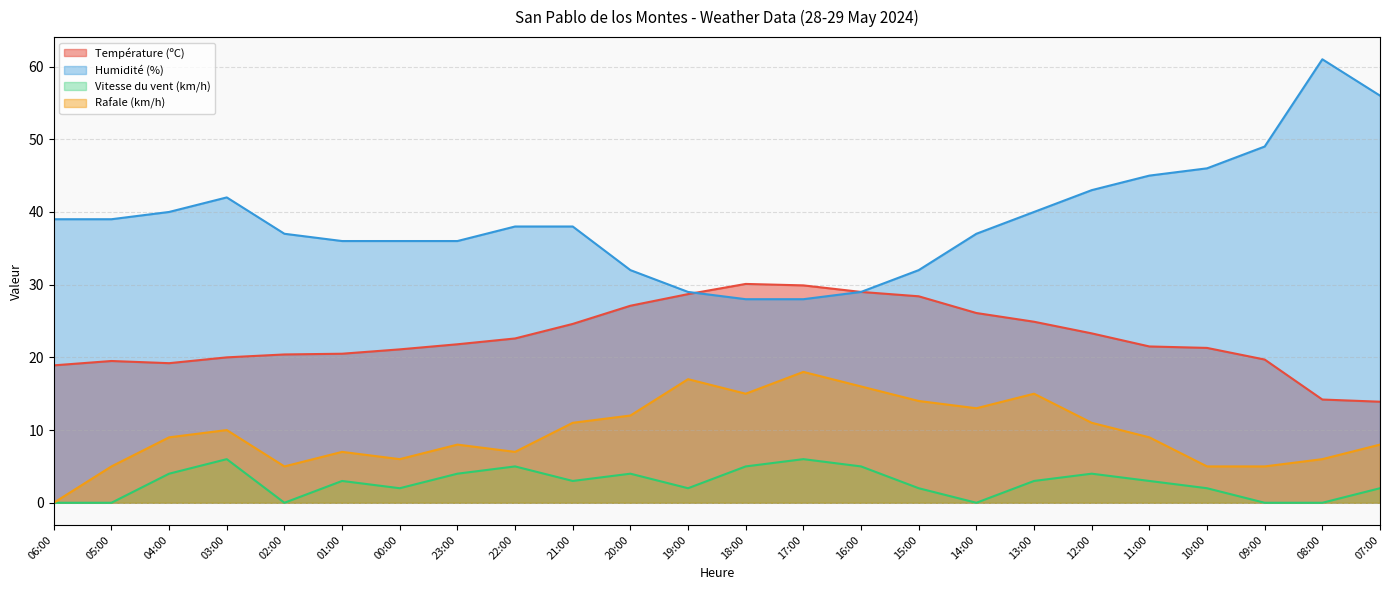

Reading right to left, transcribe all the data shown in this chart.

Température (ºC): 13.9	14.2	19.7	21.3	21.5	23.3	24.9	26.1	28.4	29.0	29.9	30.1	28.7	27.1	24.6	22.6	21.8	21.1	20.5	20.4	20.0	19.2	19.5	18.9
Humidité (%): 56.0	61.0	49.0	46.0	45.0	43.0	40.0	37.0	32.0	29.0	28.0	28.0	29.0	32.0	38.0	38.0	36.0	36.0	36.0	37.0	42.0	40.0	39.0	39.0
Vitesse du vent (km/h): 2.0	0.0	0.0	2.0	3.0	4.0	3.0	0.0	2.0	5.0	6.0	5.0	2.0	4.0	3.0	5.0	4.0	2.0	3.0	0.0	6.0	4.0	0.0	0.0
Rafale (km/h): 8.0	6.0	5.0	5.0	9.0	11.0	15.0	13.0	14.0	16.0	18.0	15.0	17.0	12.0	11.0	7.0	8.0	6.0	7.0	5.0	10.0	9.0	5.0	0.0